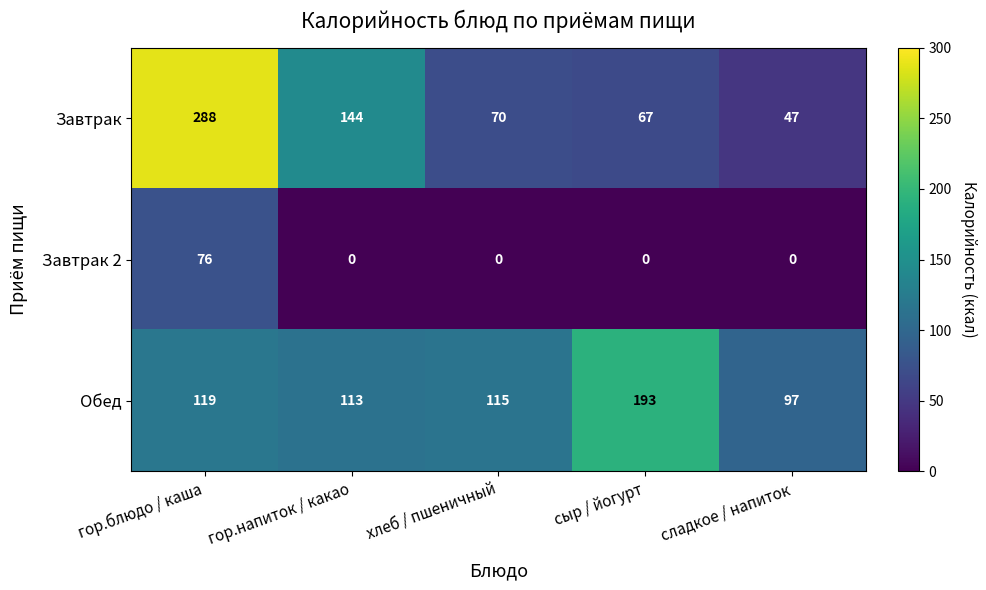

What is the difference between the Завтрак values at сыр / йогурт and гор.блюдо / каша?

221